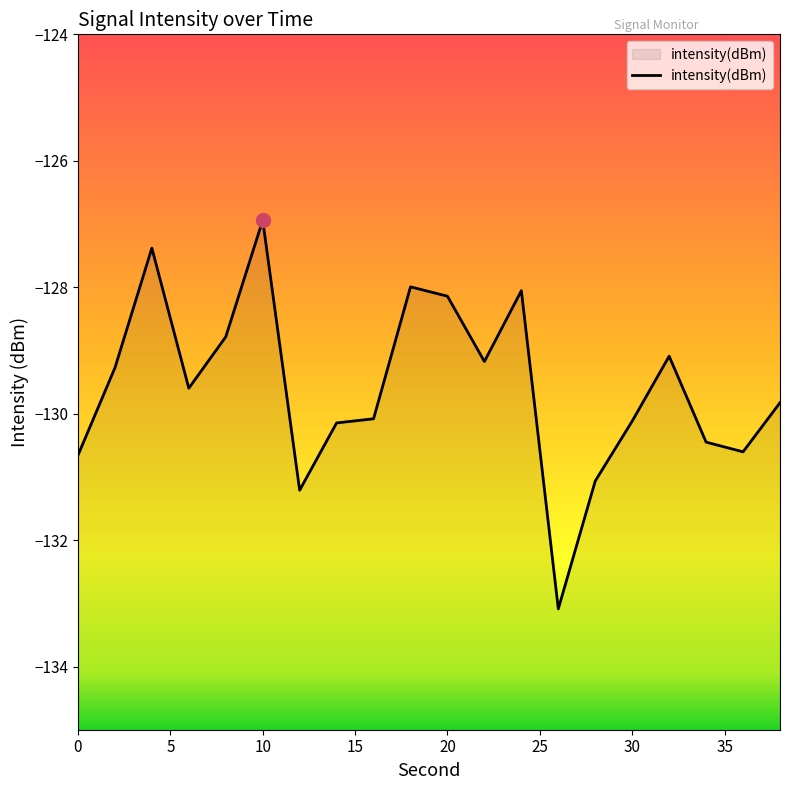

Reading right to left, transcribe all the data shown in this chart.

-129.8	-130.6	-130.5	-129.1	-130.1	-131.1	-133.1	-128.1	-129.2	-128.1	-128.0	-130.1	-130.1	-131.2	-126.9	-128.8	-129.6	-127.4	-129.3	-130.7